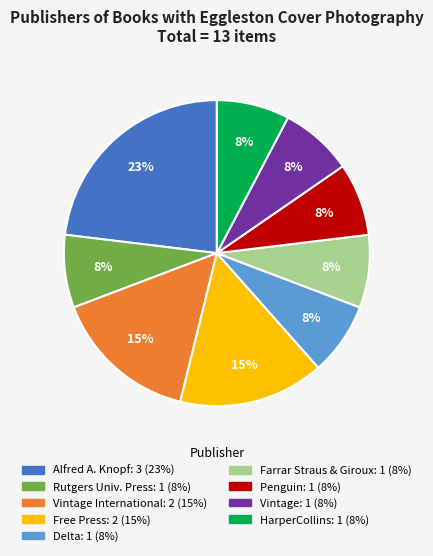

To the nearest percent, what is the average slice percentage?

11%